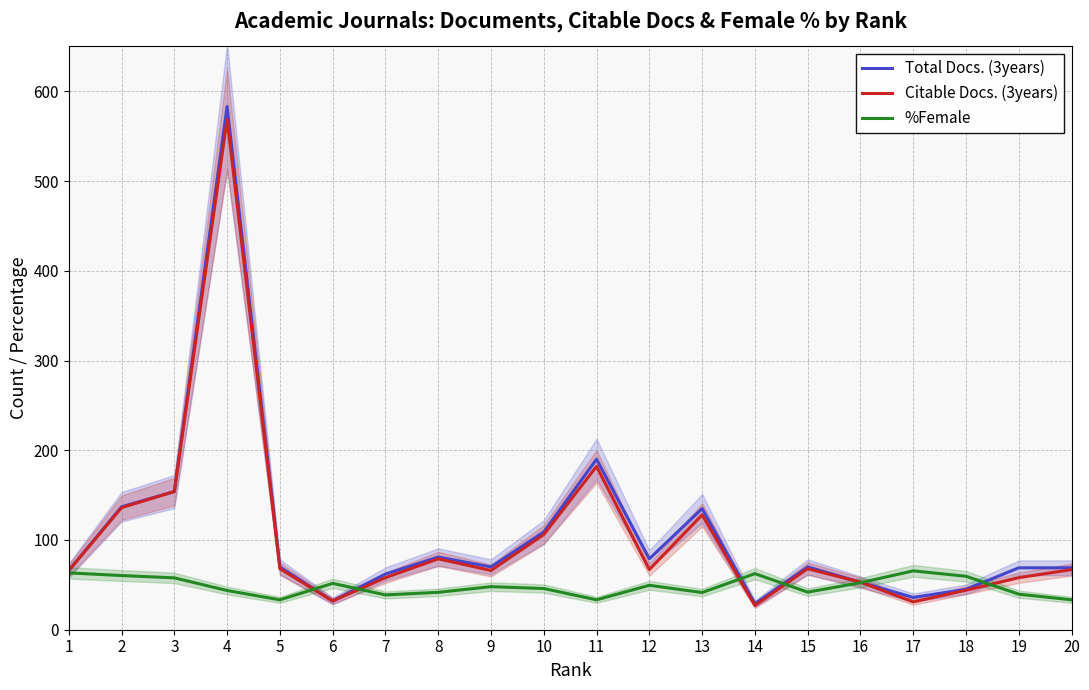

The %Female series shows 28.5 at 8. True or false?

False